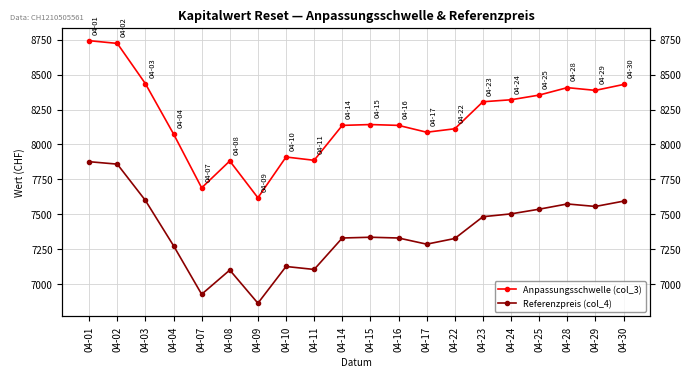

Where is the first local minimum for Anpassungsschwelle (col_3)?

04-07